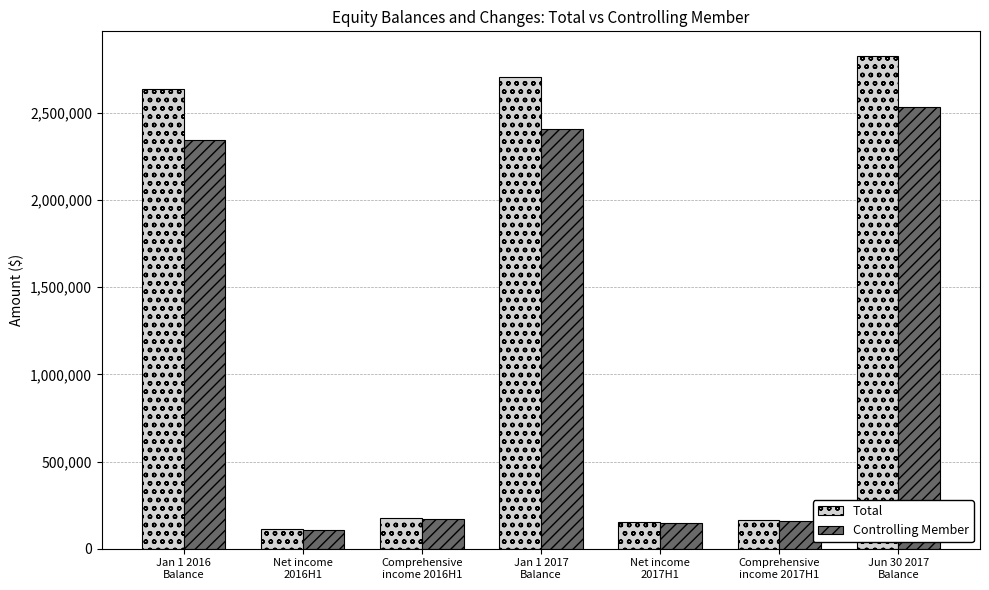

Are the bars grouped side by side (vs. stacked)?

Yes